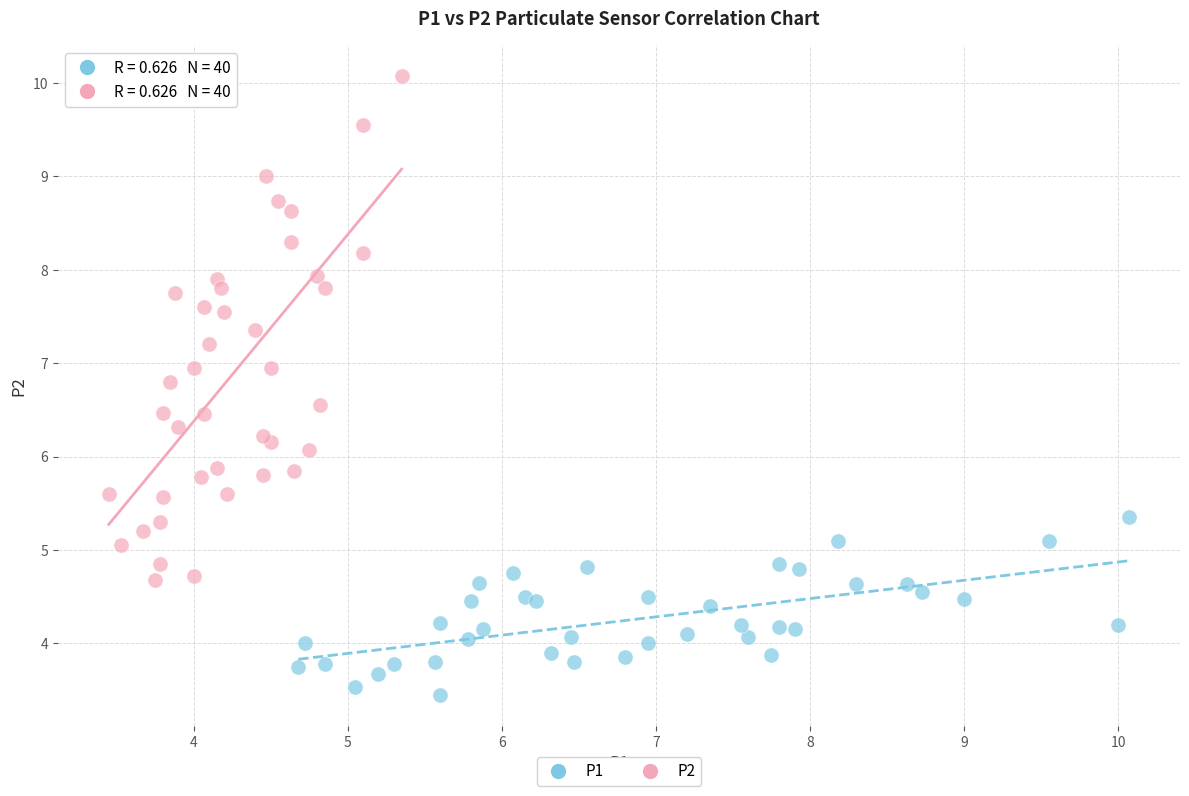

Which series has the largest Y range (max minus min)?

P2